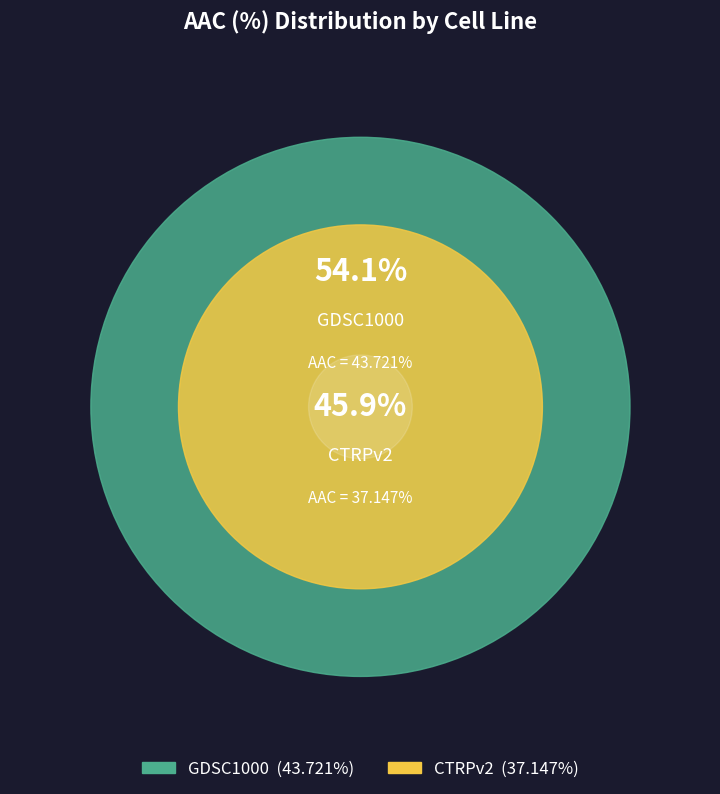

Which slice is the largest?

GDSC1000